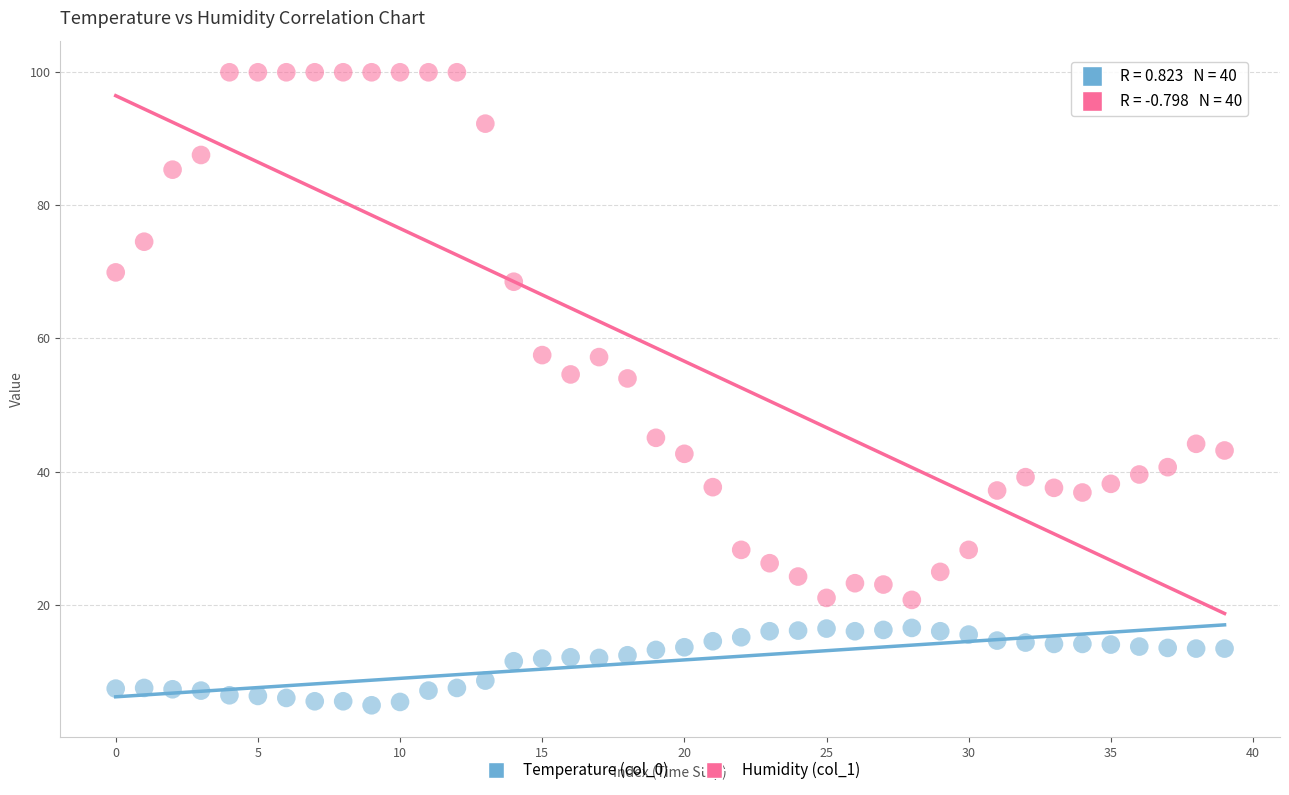

Which series contains the highest Y value?

Humidity (col_1)